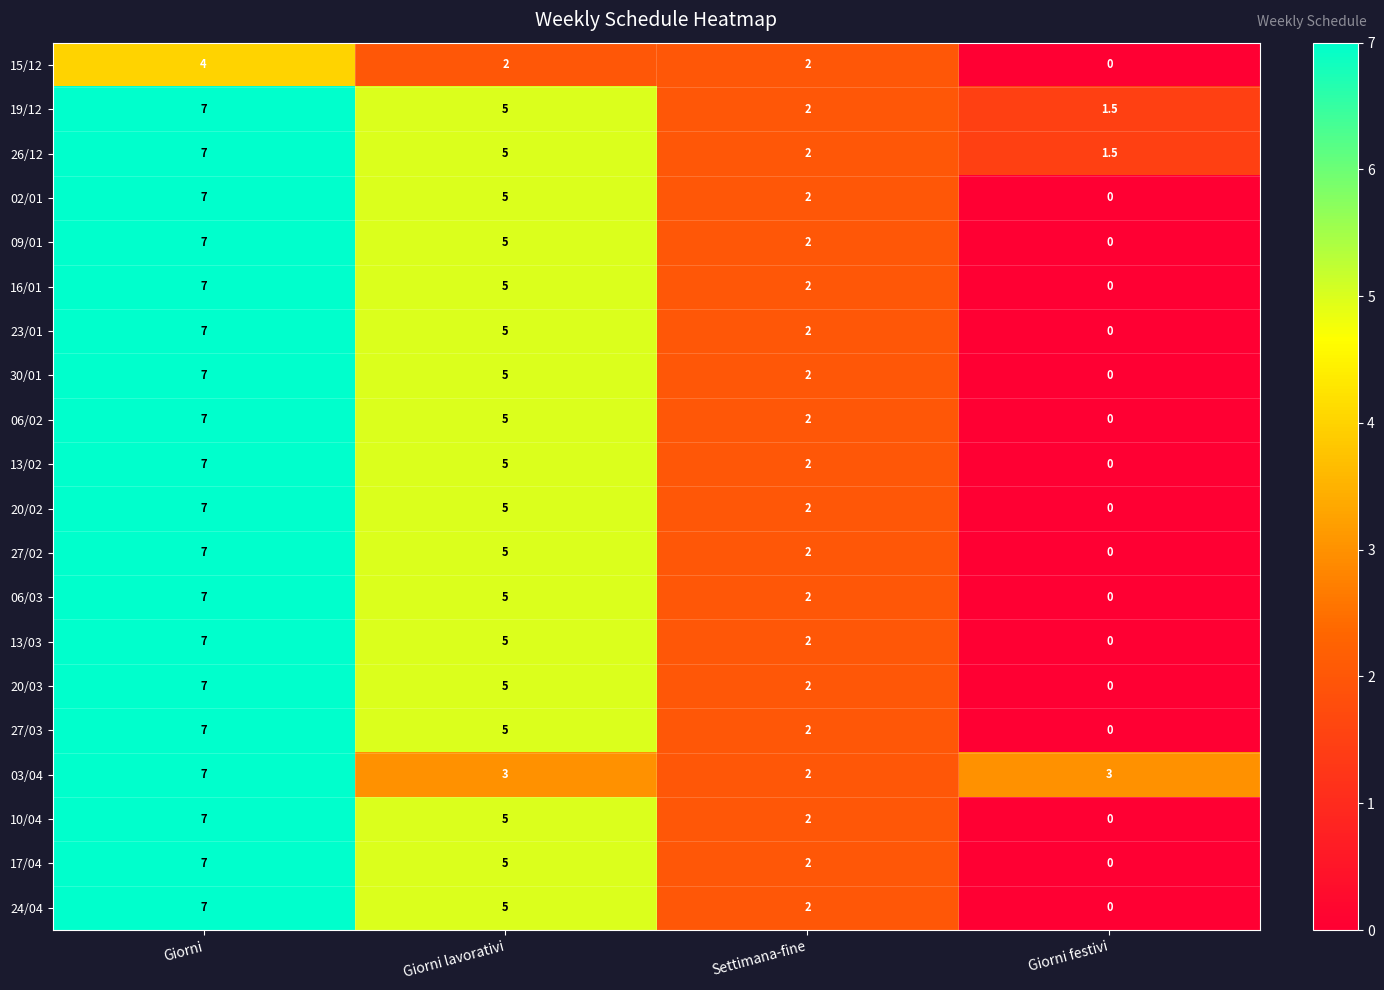

List the labels in order of 19/12 value, largest first.

Giorni, Giorni lavorativi, Settimana-fine, Giorni festivi